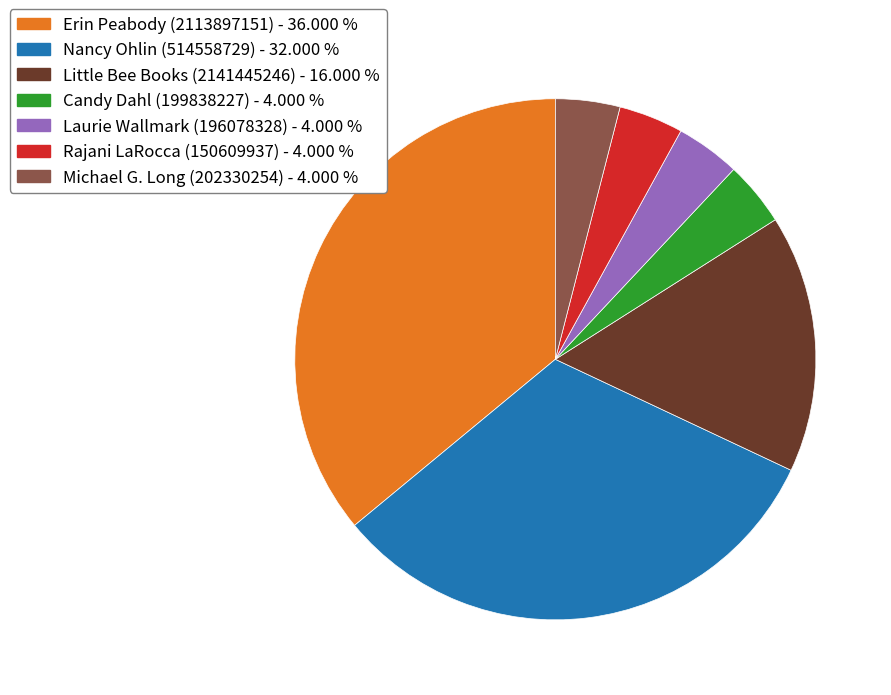

Is the sum of Candy Dahl (199838227) and Little Bee Books (2141445246) greater than half?

No